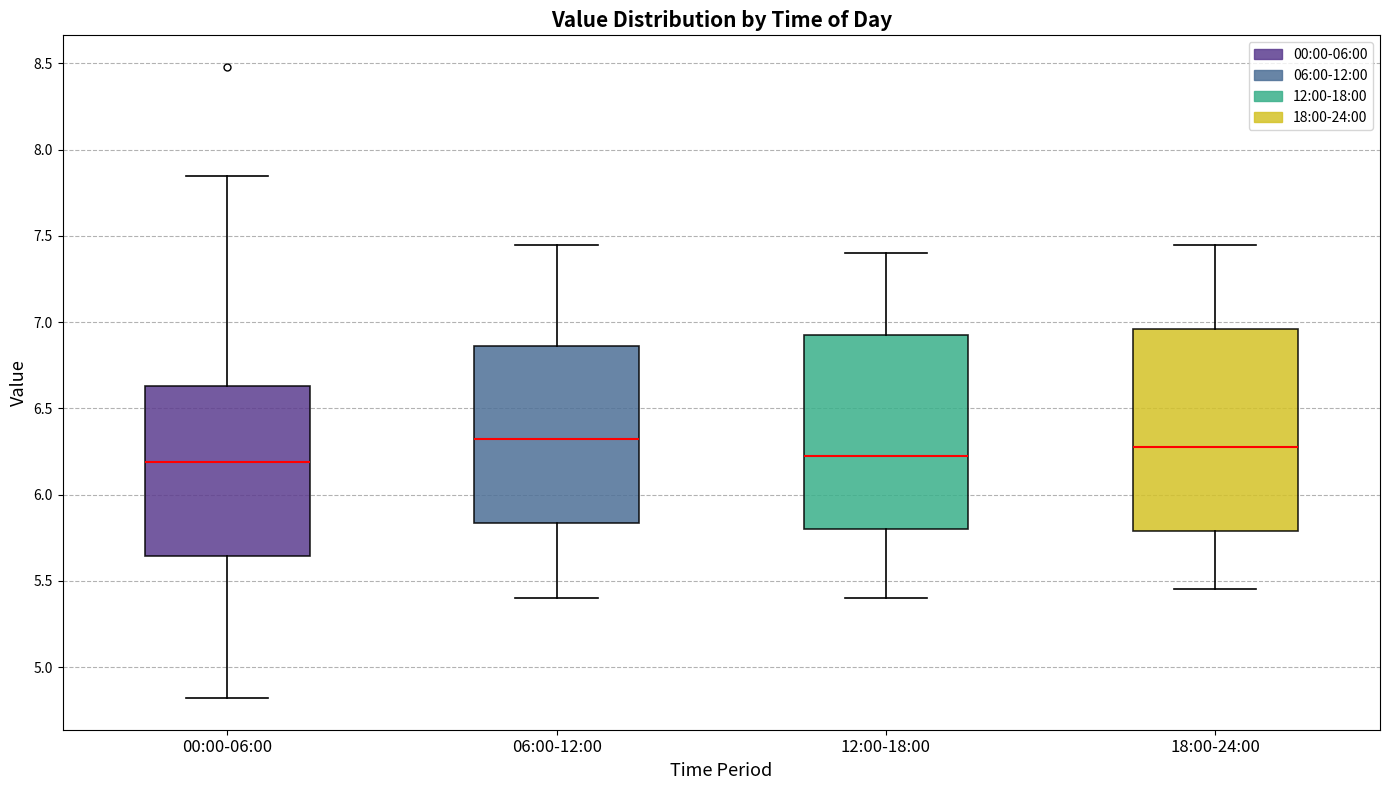

Reading left to right, transcribe this box plot: for each box, give where its median line is, the range the box spans, and where its two whiskers end, as read against the y-axis. The values are not printed on the chart, so give them approximately, as read against the axis.

00:00-06:00: median 6.20, box 5.65 to 6.65, whiskers 4.80 to 7.85
06:00-12:00: median 6.35, box 5.85 to 6.85, whiskers 5.40 to 7.45
12:00-18:00: median 6.25, box 5.80 to 6.95, whiskers 5.40 to 7.40
18:00-24:00: median 6.30, box 5.80 to 6.95, whiskers 5.45 to 7.45